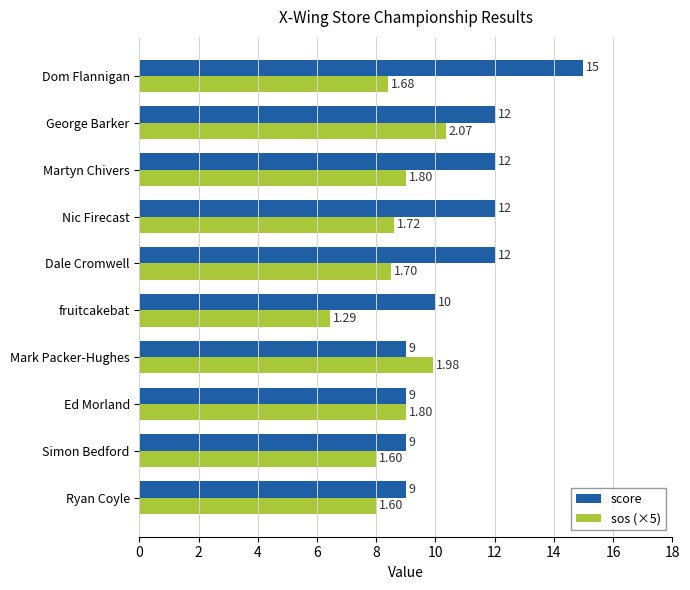

Which series changed the most between Simon Bedford and Martyn Chivers?

score